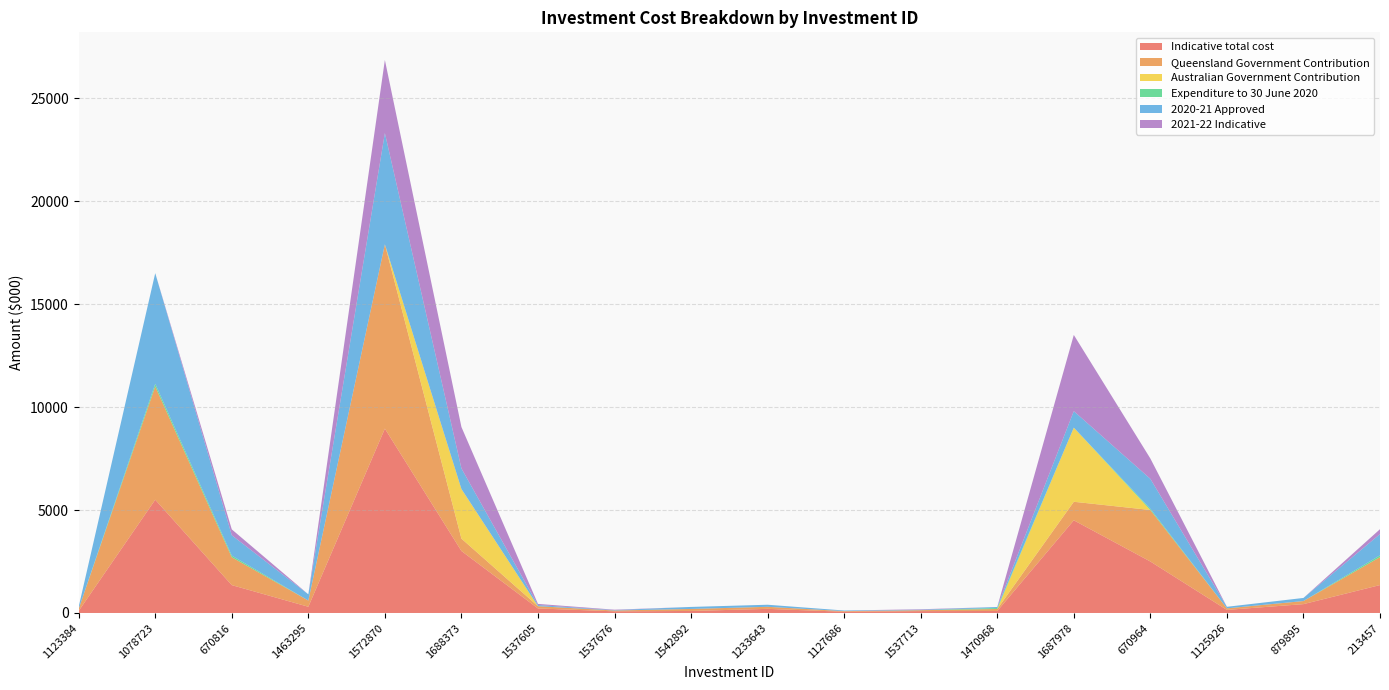

Reading left to right, what are all the values shown in this chart?

Indicative total cost: 1123384=100000	1078723=5500000	670816=1353000	1463295=302000	1572870=8950000	1688373=3010000	1537605=220000	1537676=80000	1542892=98000	1233643=200000	1127686=60000	1537713=90000	1470968=97000	1687978=4500000	670964=2500000	1125926=150000	879895=430000	213457=1356000
Queensland Government Contribution: 1123384=100000	1078723=5500000	670816=1353000	1463295=302000	1572870=8950000	1688373=602000	1537605=110000	1537676=40000	1542892=98000	1233643=100000	1127686=30000	1537713=45000	1470968=97000	1687978=900000	670964=2500000	1125926=75000	879895=150000	213457=1356000
Australian Government Contribution: 1123384=0	1078723=0	670816=0	1463295=0	1572870=0	1688373=2408000	1537605=0	1537676=0	1542892=0	1233643=0	1127686=0	1537713=0	1470968=0	1687978=3600000	670964=0	1125926=0	879895=0	213457=0
Expenditure to 30 June 2020: 1123384=0	1078723=129000	670816=80000	1463295=0	1572870=3000	1688373=0	1537605=0	1537676=0	1542892=0	1233643=0	1127686=0	1537713=0	1470968=49000	1687978=0	670964=60000	1125926=0	879895=0	213457=87000
2020-21 Approved: 1123384=100000	1078723=5371000	670816=988000	1463295=302000	1572870=5397000	1688373=1000000	1537605=55000	1537676=20000	1542892=98000	1233643=100000	1127686=30000	1537713=23000	1470968=48000	1687978=800000	670964=1453000	1125926=75000	879895=150000	213457=1031000
2021-22 Indicative: 1123384=0	1078723=0	670816=285000	1463295=0	1572870=3550000	1688373=2010000	1537605=55000	1537676=20000	1542892=0	1233643=0	1127686=0	1537713=23000	1470968=0	1687978=3700000	670964=988000	1125926=0	879895=0	213457=238000